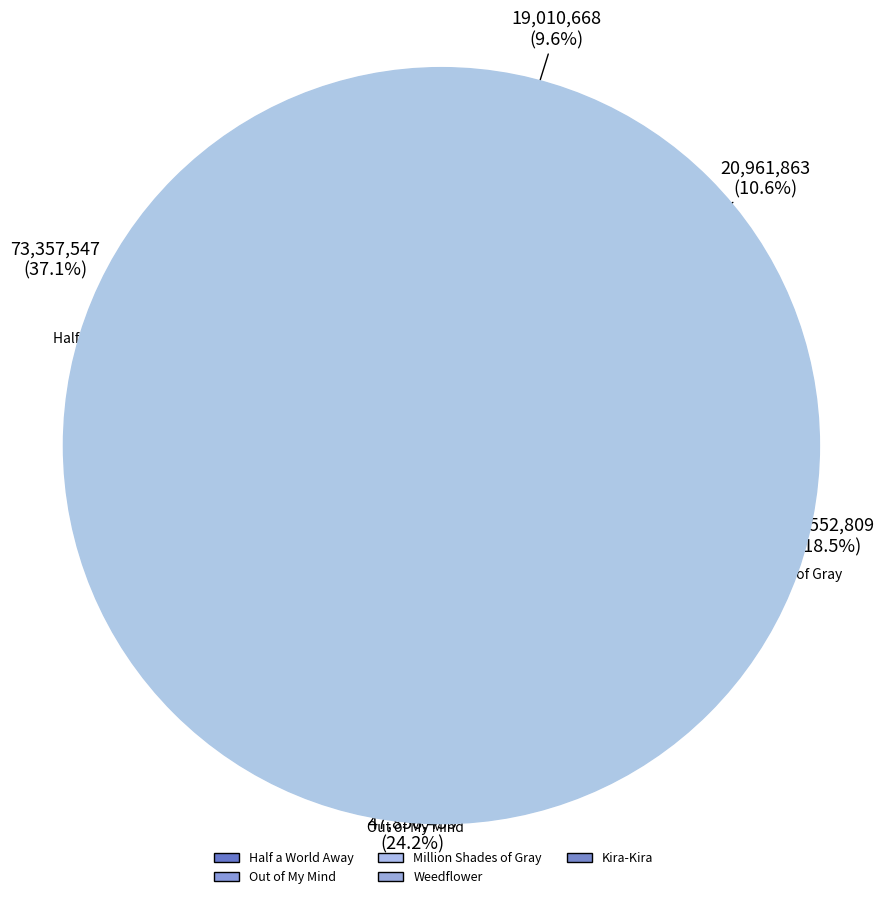

The Out of My Mind slice represents 24% of the pie. True or false?

True